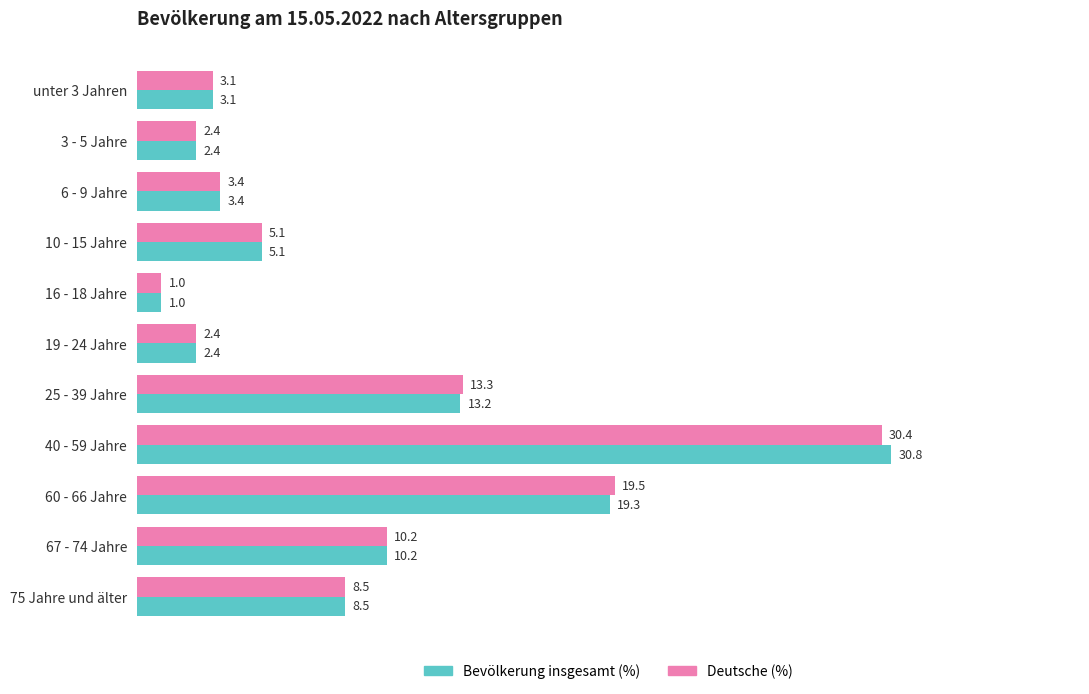

The Deutsche (%) series shows 3.1 at unter 3 Jahren. True or false?

True